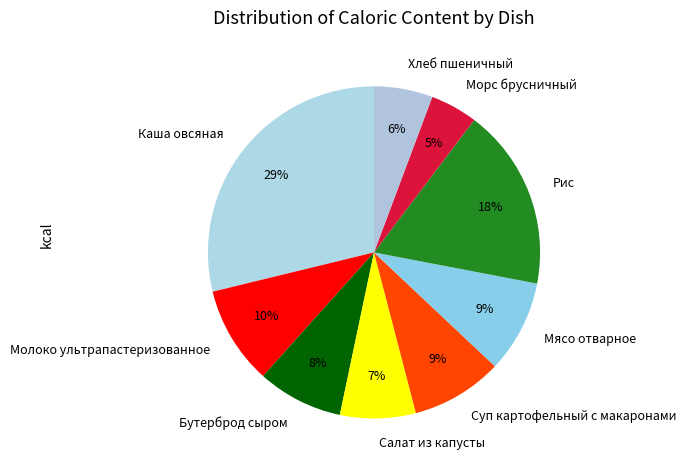

To the nearest percent, what portion does Хлеб пшеничный represent?

6%